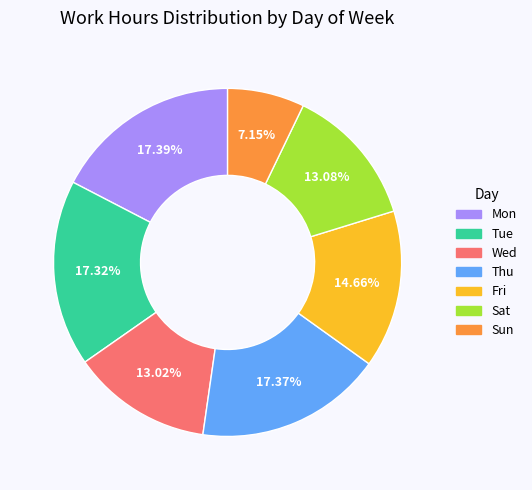

To the nearest percent, what portion does Wed represent?

13%